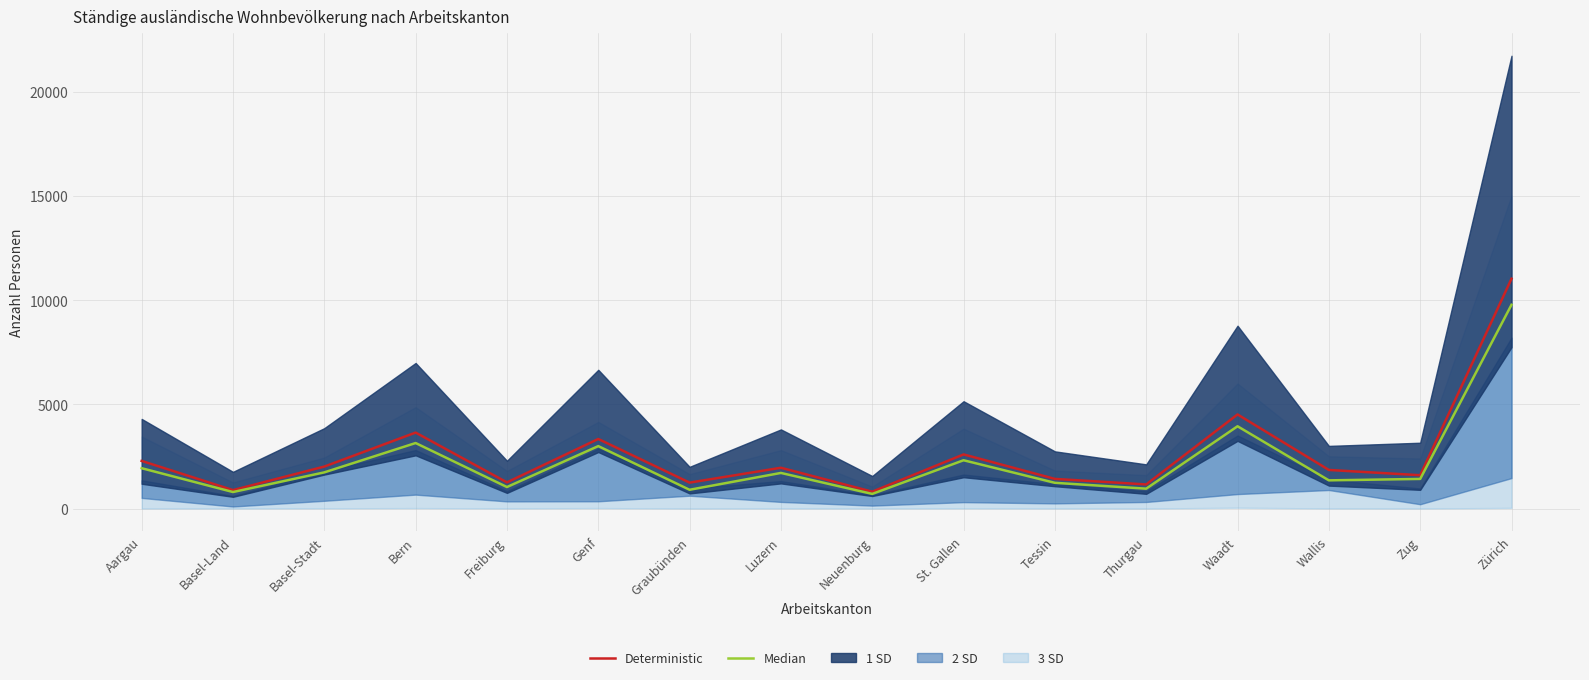

How many lines are shown in the chart?

2